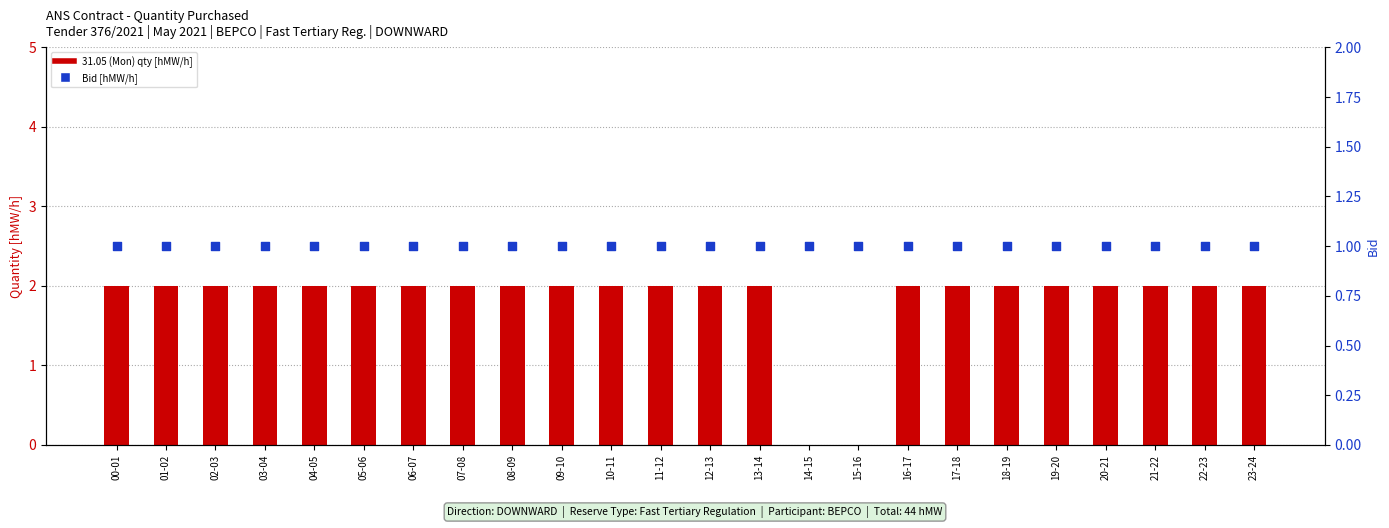

What is the total value across all series at 03-04?

3